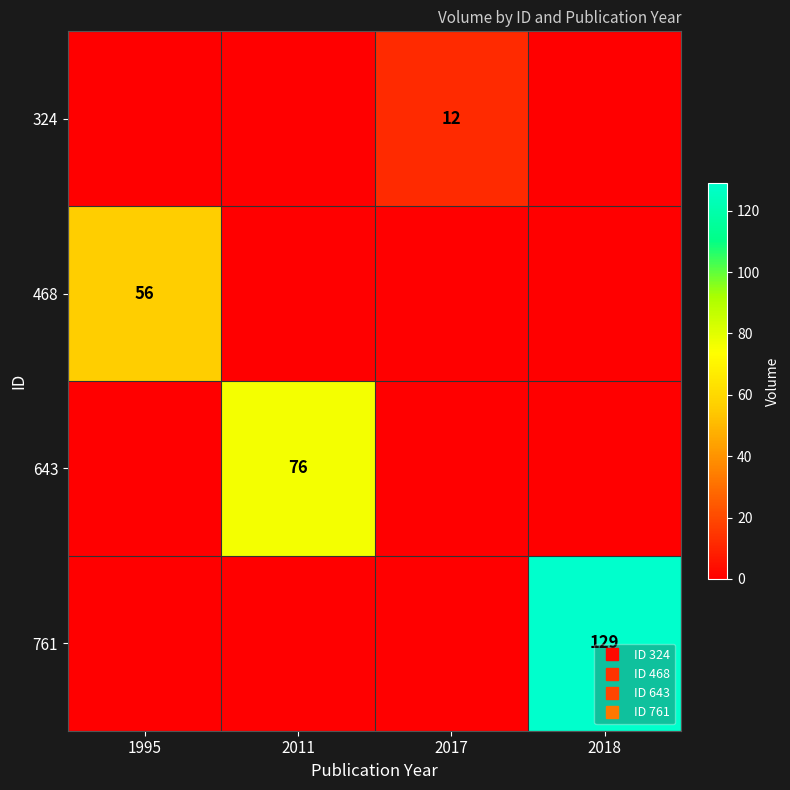

List the series in order of their peak value, lowest first.

324, 468, 643, 761